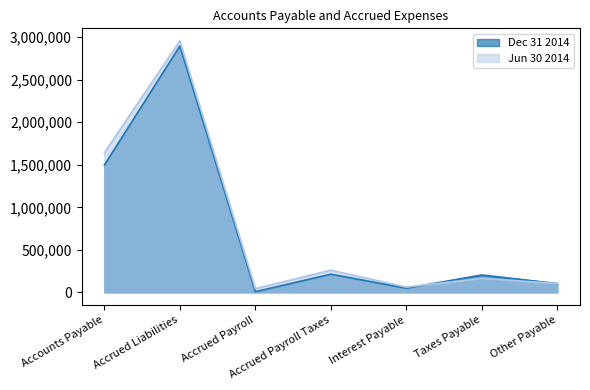

The Dec 31 2014 series shows 37825 at Other Payable. True or false?

False